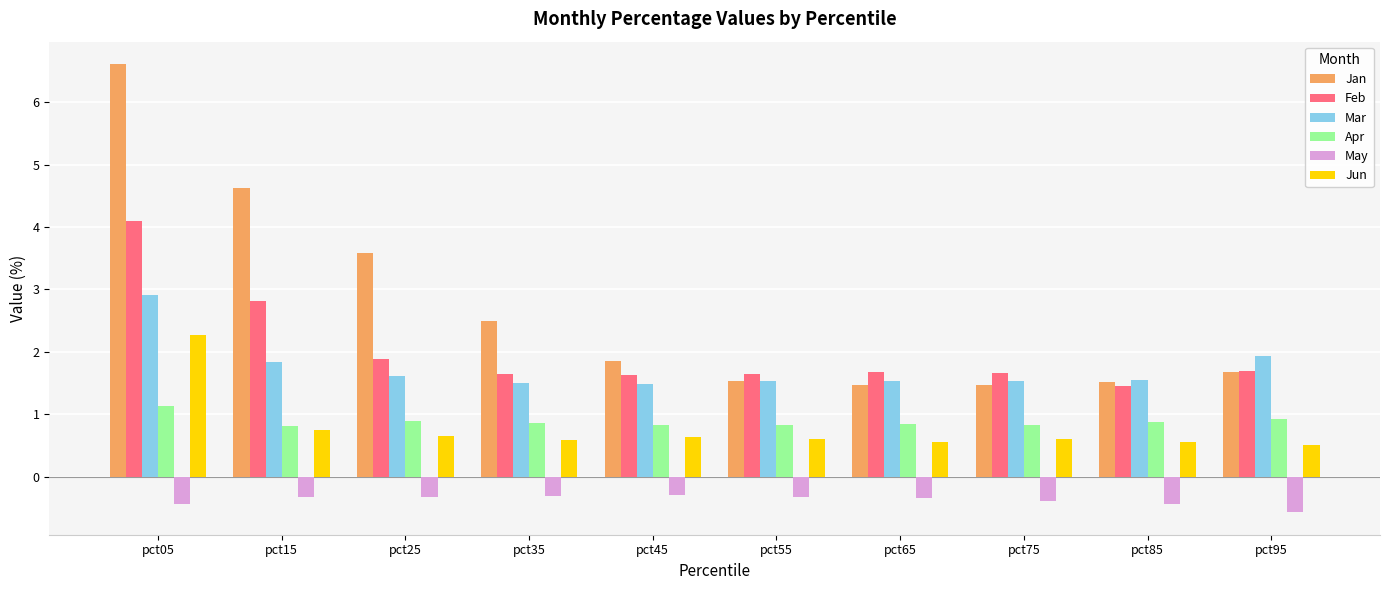

List the series in order of their peak value, lowest first.

May, Apr, Jun, Mar, Feb, Jan